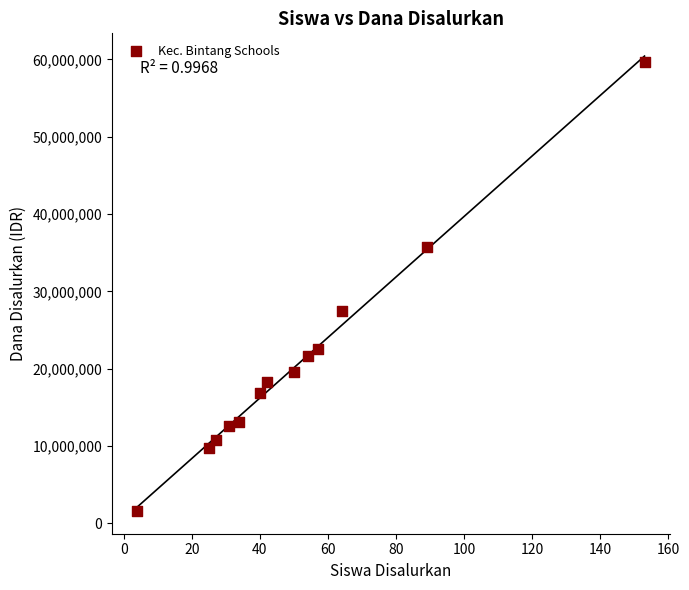

What is the range of Y values (max minus min)?

58050000